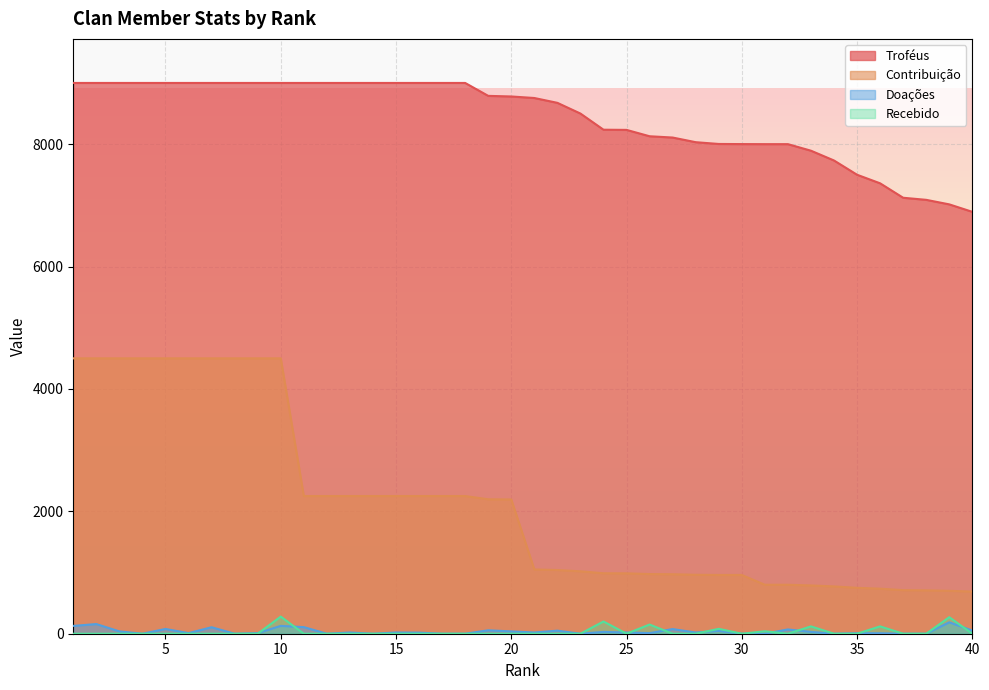

True or false: Contribuição has a value of 750 at 35.

True